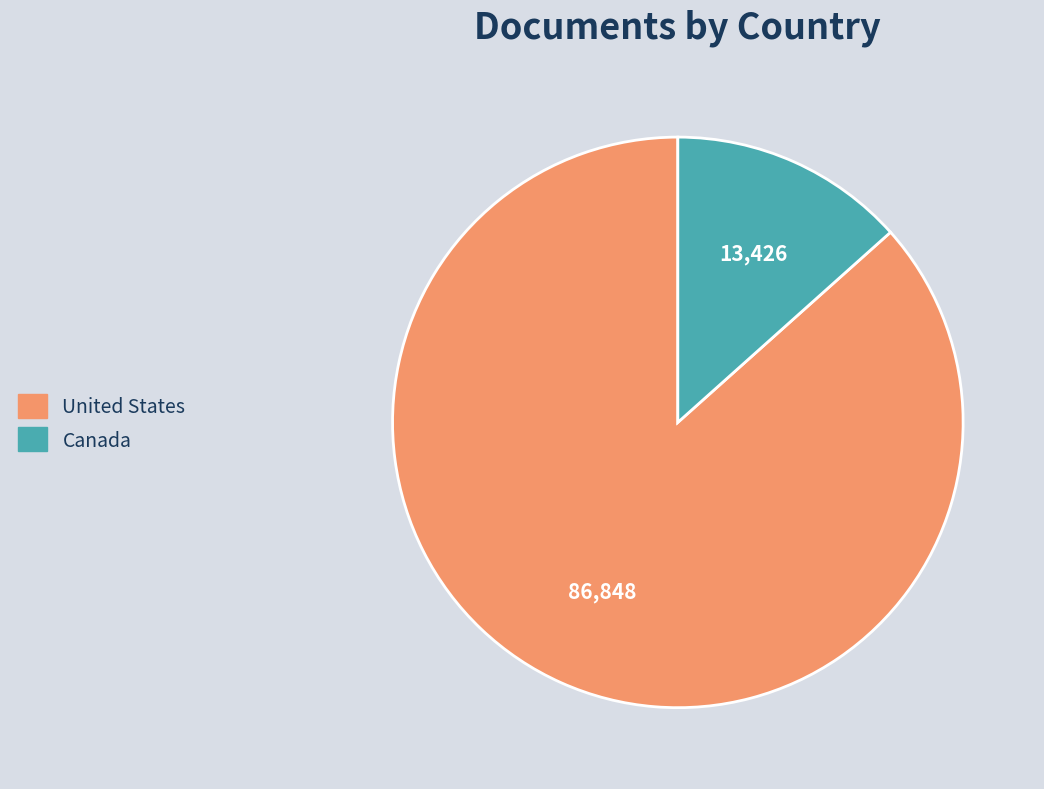

Combined, do United States and Canada account for over 50%?

Yes